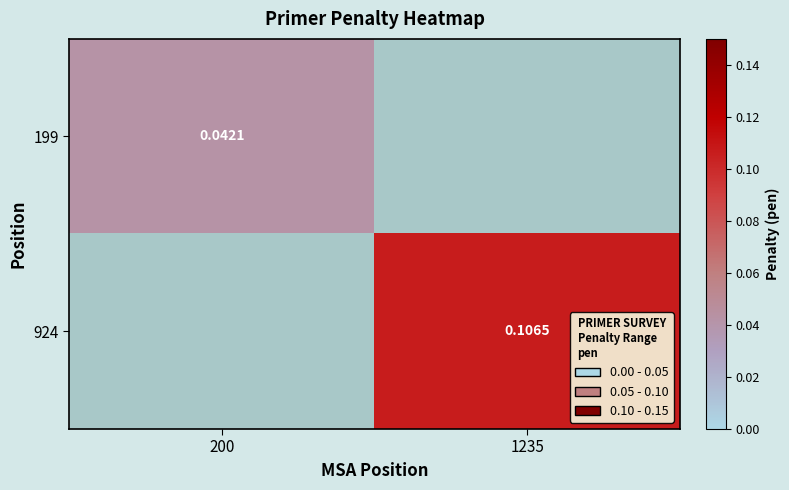

At which category does the chart reach its minimum across all series?

200